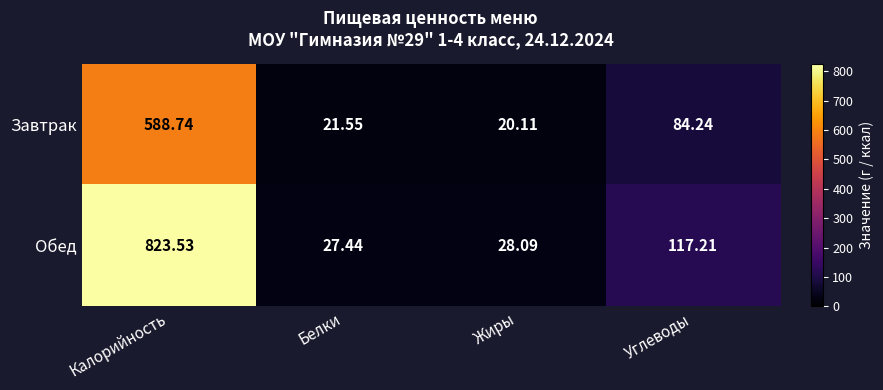

Rank the series by their average value, from highest to lowest.

Обед, Завтрак